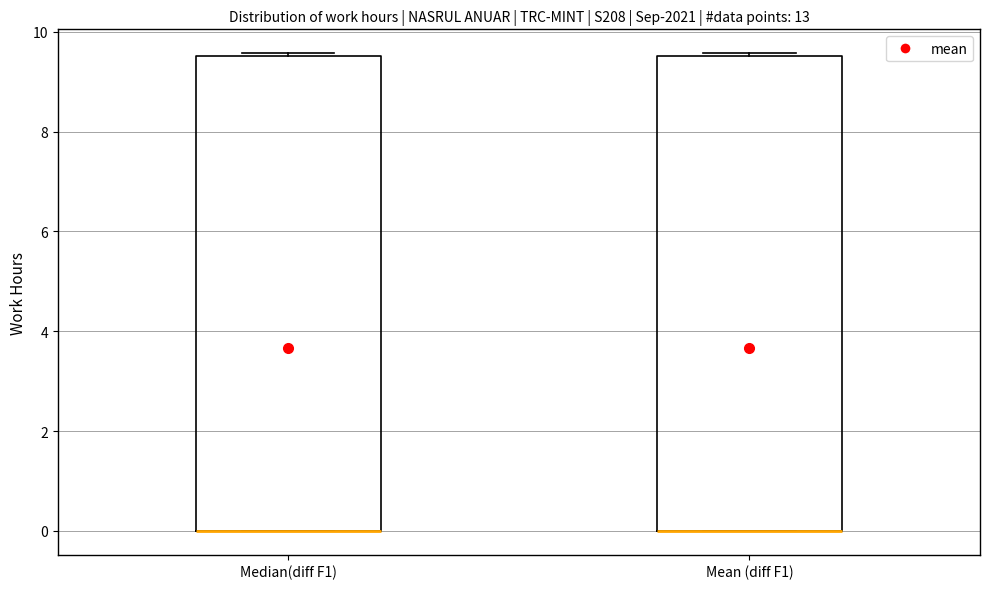

Reading left to right, transcribe this box plot: for each box, give where its median line is, the range the box spans, and where its two whiskers end, as read against the y-axis. The values are not printed on the chart, so give them approximately, as read against the axis.

Median(diff F1): median 0.0 (drawn on the box's lower edge), box 0.0 to 9.6, whiskers 0.0 to 9.6
Mean (diff F1): median 0.0 (drawn on the box's lower edge), box 0.0 to 9.6, whiskers 0.0 to 9.6